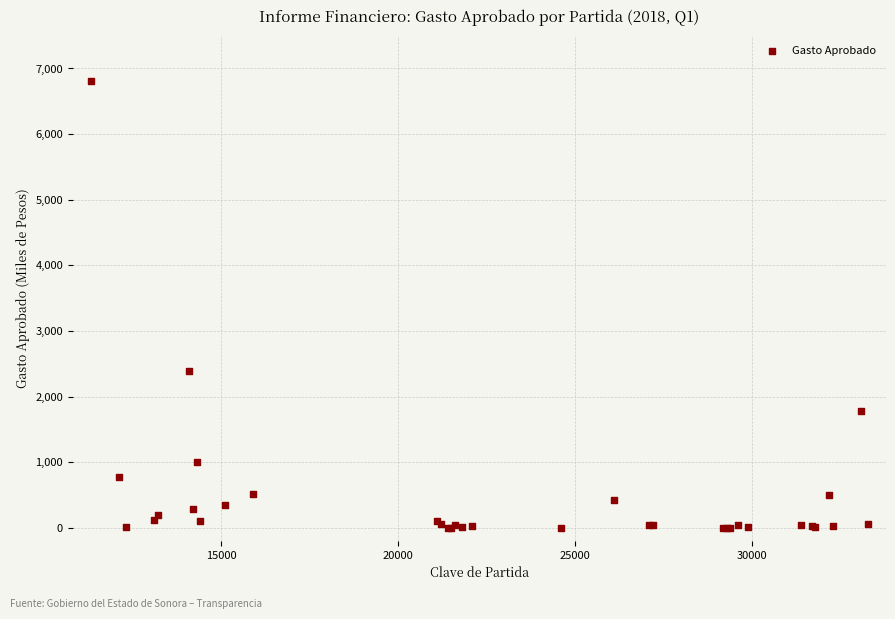

What Y value in the scatter plot is closest to 3404?

2385.0